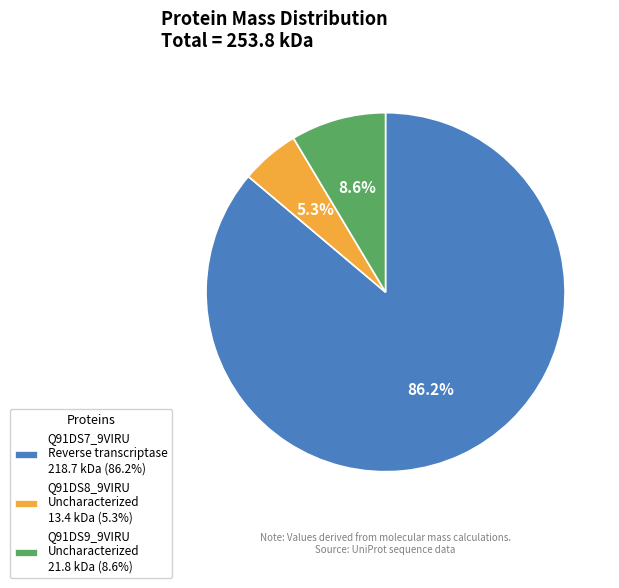

Which has a higher value, Q91DS7_9VIRU Reverse transcriptase 218.7 kDa (86.2%) or Q91DS9_9VIRU Uncharacterized 21.8 kDa (8.6%)?

Q91DS7_9VIRU Reverse transcriptase 218.7 kDa (86.2%)